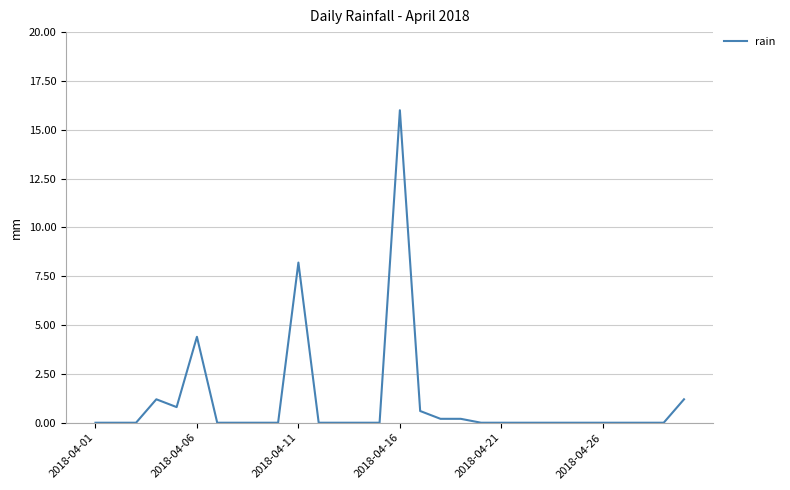

What is the maximum value shown in the chart?

16.0